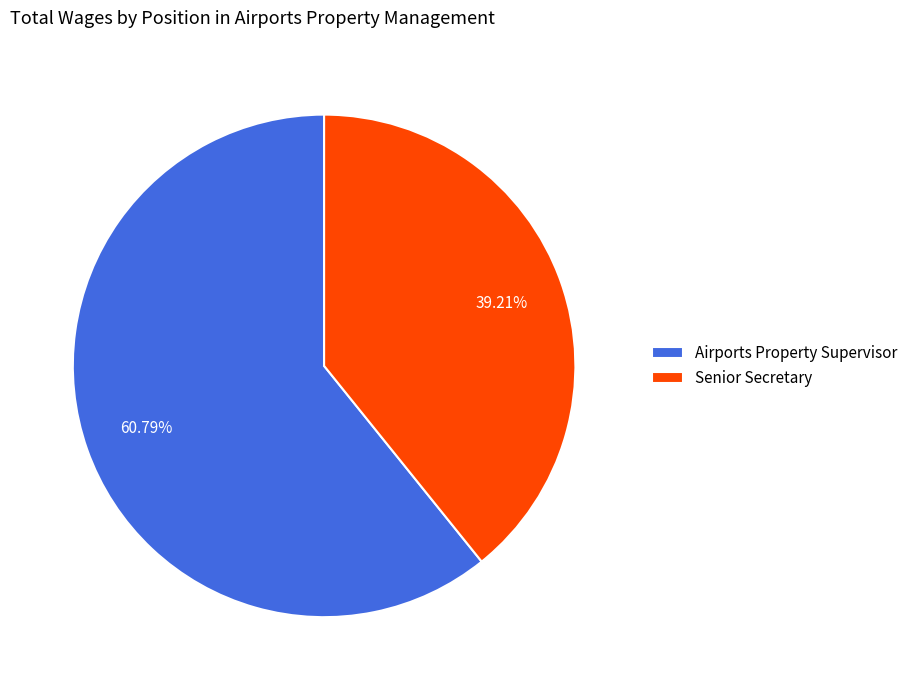

Do Senior Secretary and Airports Property Supervisor together represent more than half of the pie?

Yes